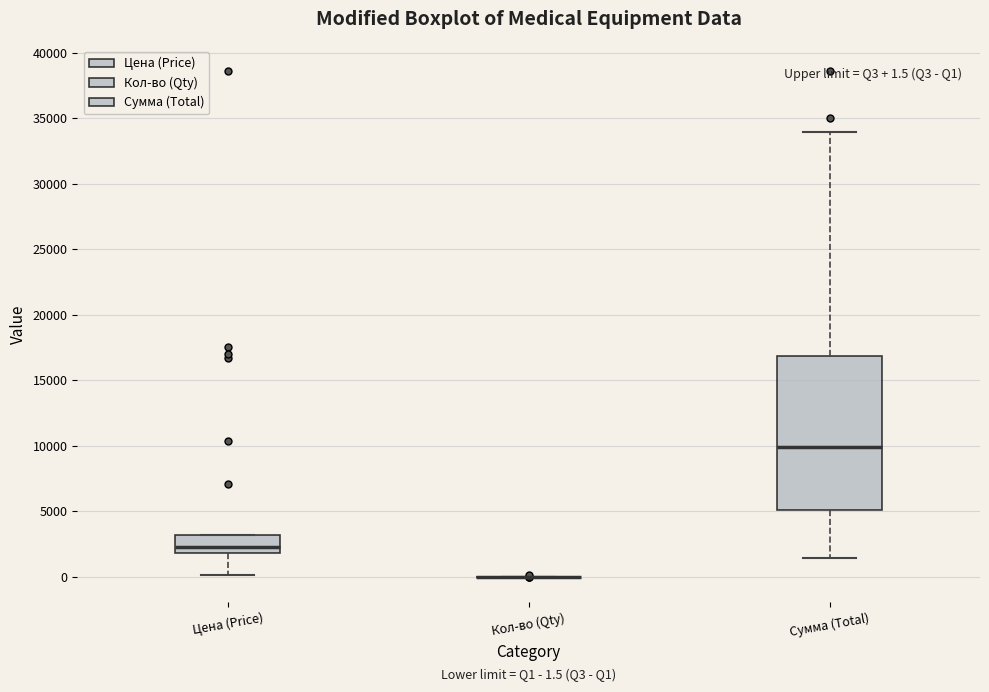

Which box is the tallest, from its lower edge to its upper edge?

Сумма (Total)